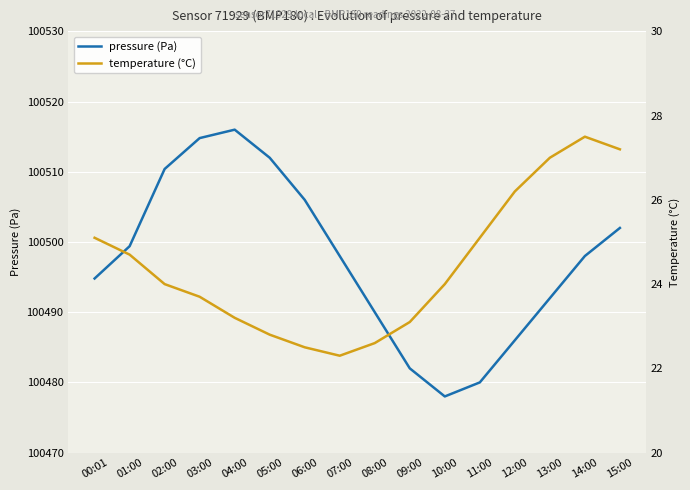

List the series in order of their overall mean, lowest first.

temperature (°C), pressure (Pa)